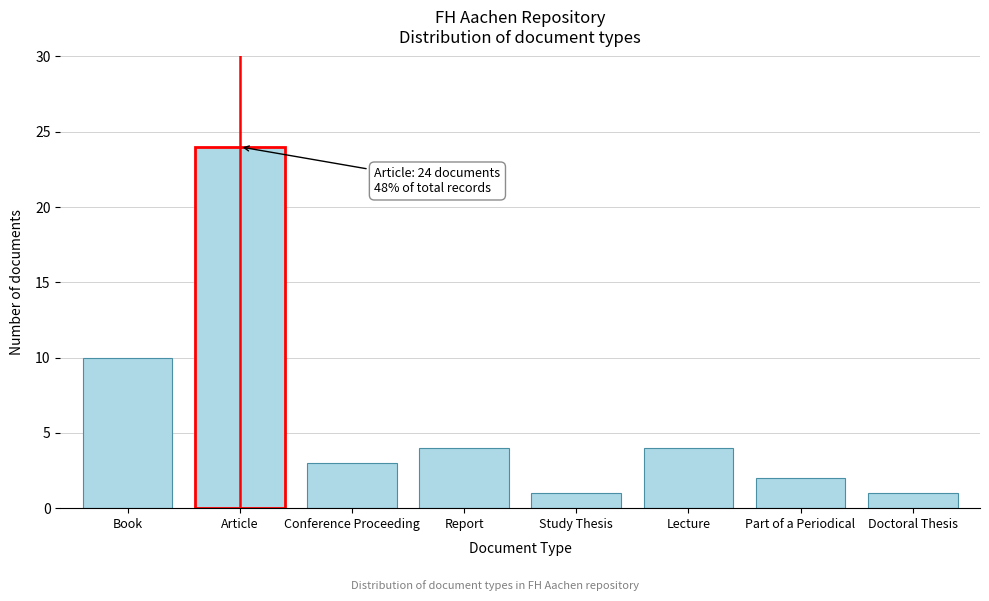

Reading left to right, list all the values displayed in this chart.

Book=10	Article=24	Conference Proceeding=3	Report=4	Study Thesis=1	Lecture=4	Part of a Periodical=2	Doctoral Thesis=1